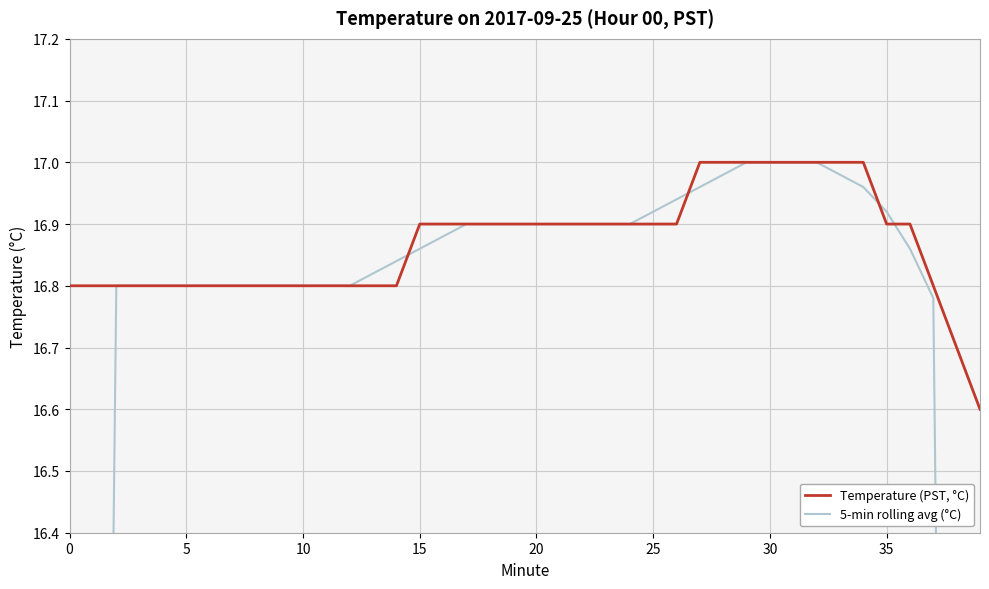

What is the minimum value for Temperature (PST, °C)?

16.6